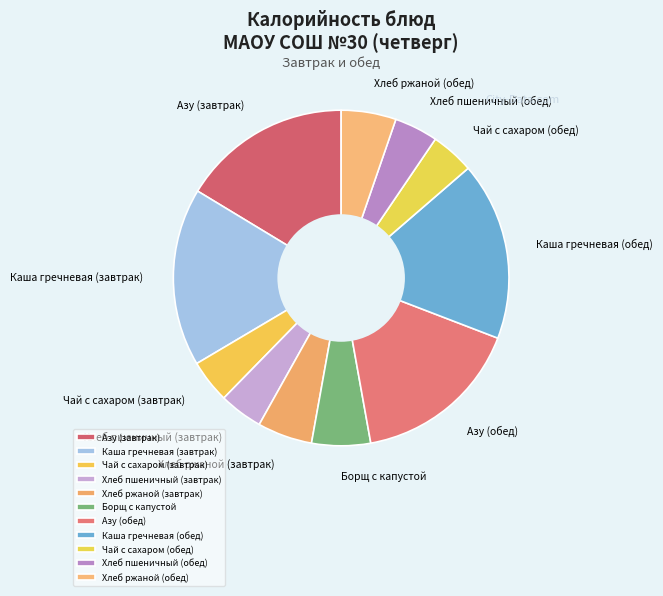

Does any single category account for the majority?

No